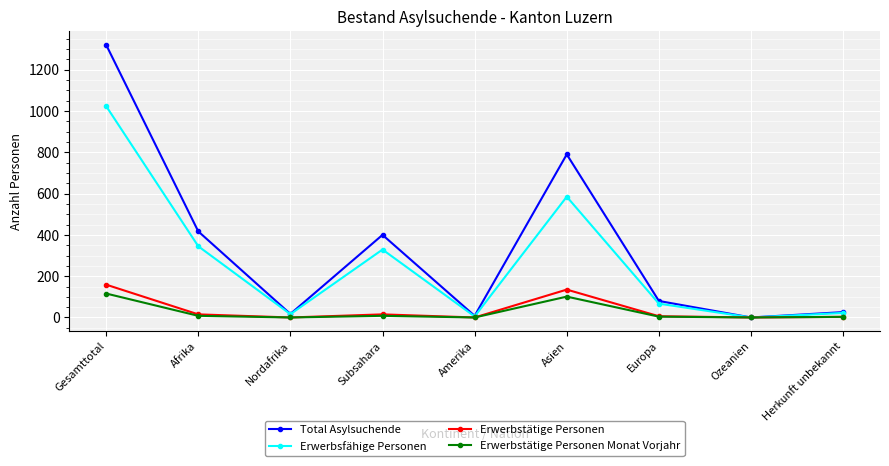

Is this an area chart (filled region under the line)?

No